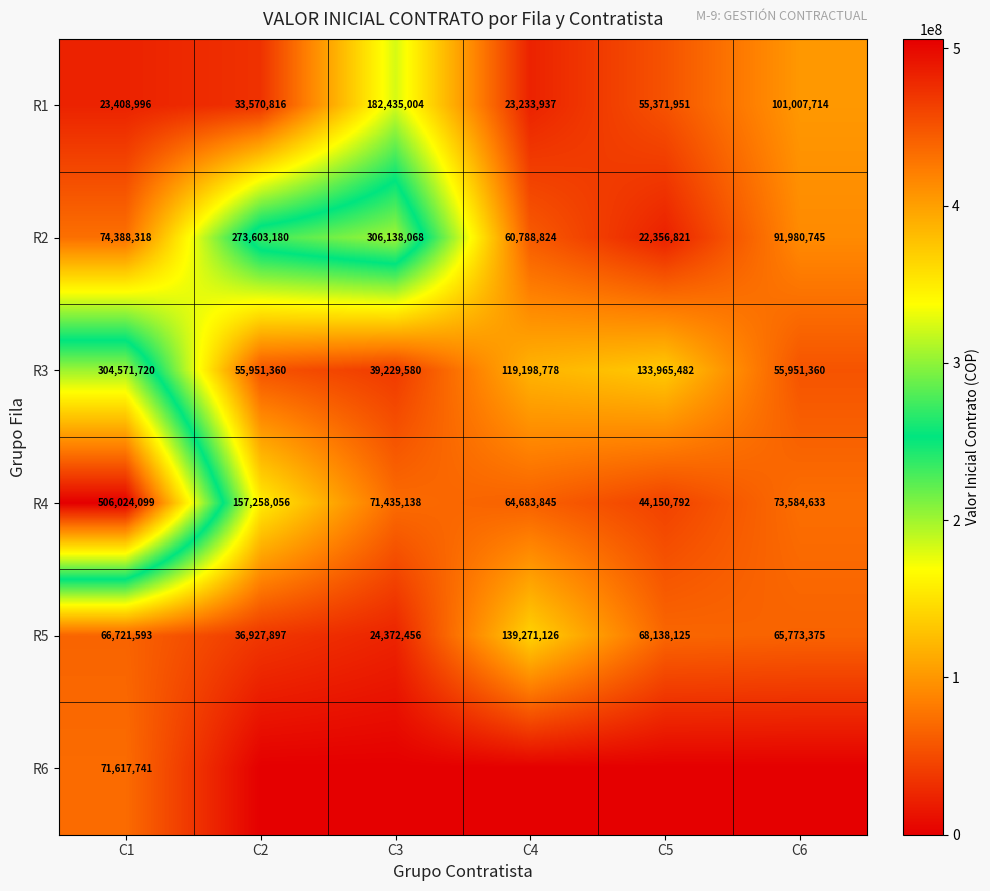

At which label does R4 reach its peak?

C1